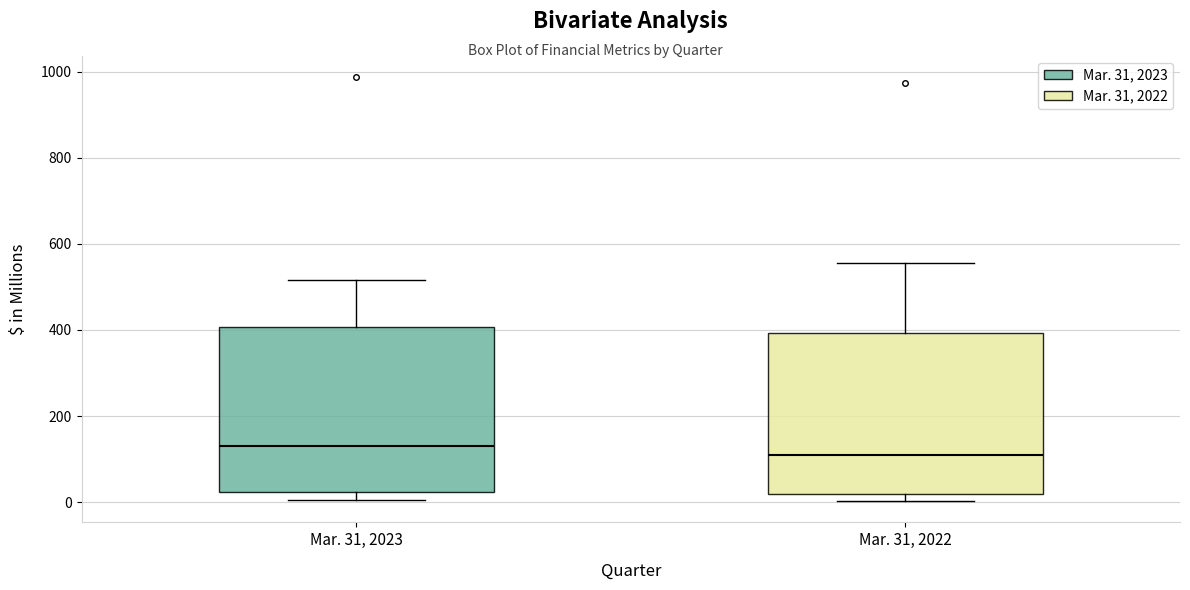

Reading left to right, read every box against the y-axis: the position of its median line, the range the box covers, and the ends of its whiskers. The values are not printed on the chart, so give them approximately, as read against the axis.

Mar. 31, 2023: median 120, box 20 to 400, whiskers 0 to 520
Mar. 31, 2022: median 100, box 20 to 400, whiskers 0 to 560